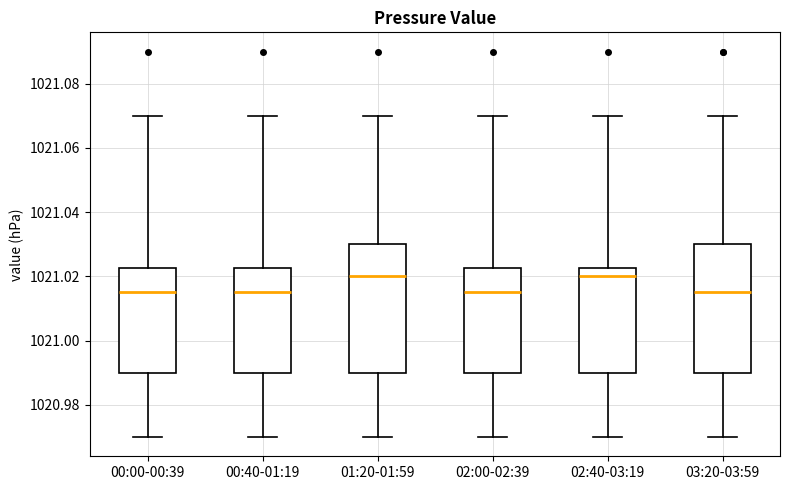

Where does the median line of the box for 00:00-00:39 sit on the y-axis? The values are not printed on the chart, so give them approximately, as read against the axis.

1021.016